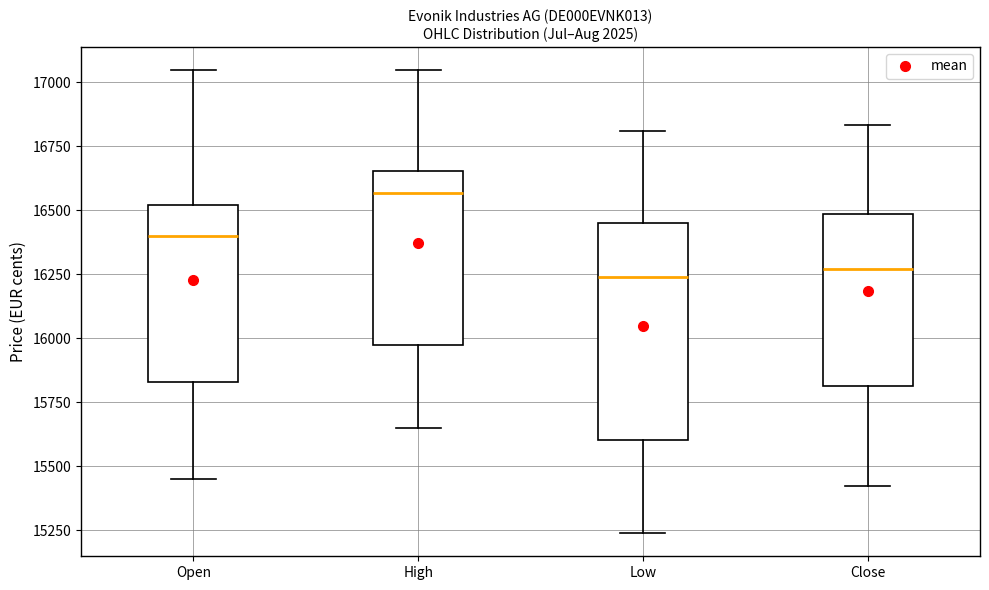

Reading left to right, transcribe this box plot: for each box, give where its median line is, the range the box spans, and where its two whiskers end, as read against the y-axis. The values are not printed on the chart, so give them approximately, as read against the axis.

Open: median 16400, box 15850 to 16500, whiskers 15450 to 17050
High: median 16550, box 15950 to 16650, whiskers 15650 to 17050
Low: median 16250, box 15600 to 16450, whiskers 15250 to 16800
Close: median 16250, box 15800 to 16500, whiskers 15400 to 16850